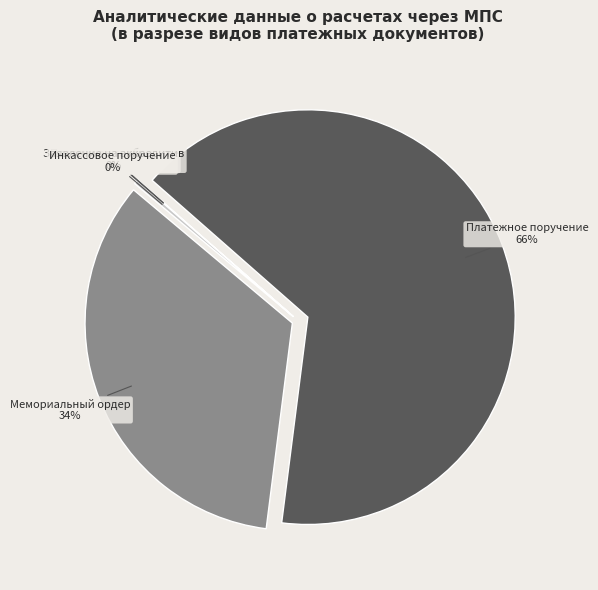

True or false: Инкассовое поручение accounts for 0% of the total.

True